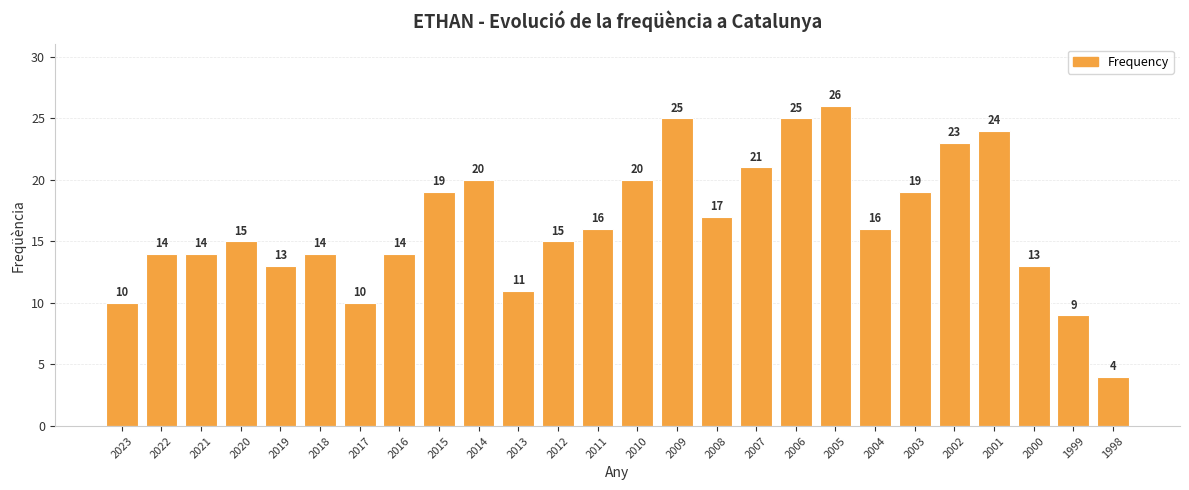

What is the average value?

16